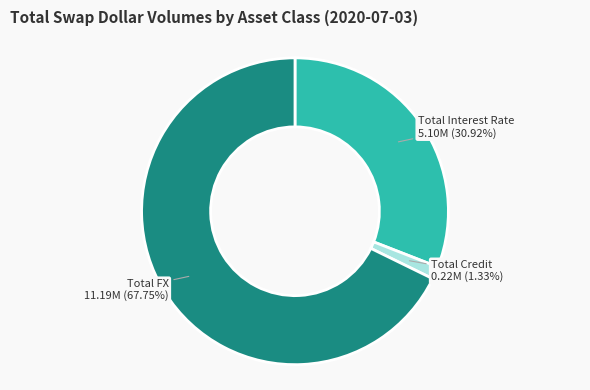

Does any single category account for the majority?

Yes